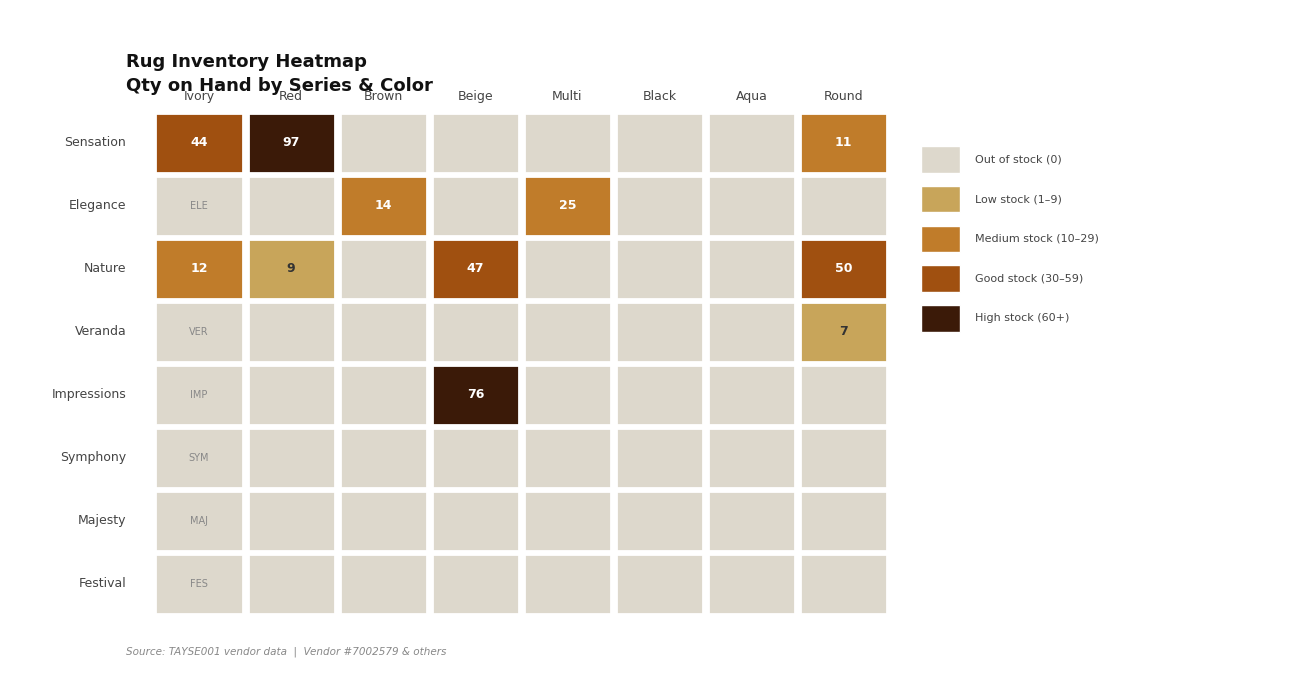

What is the maximum value shown in the chart?

97